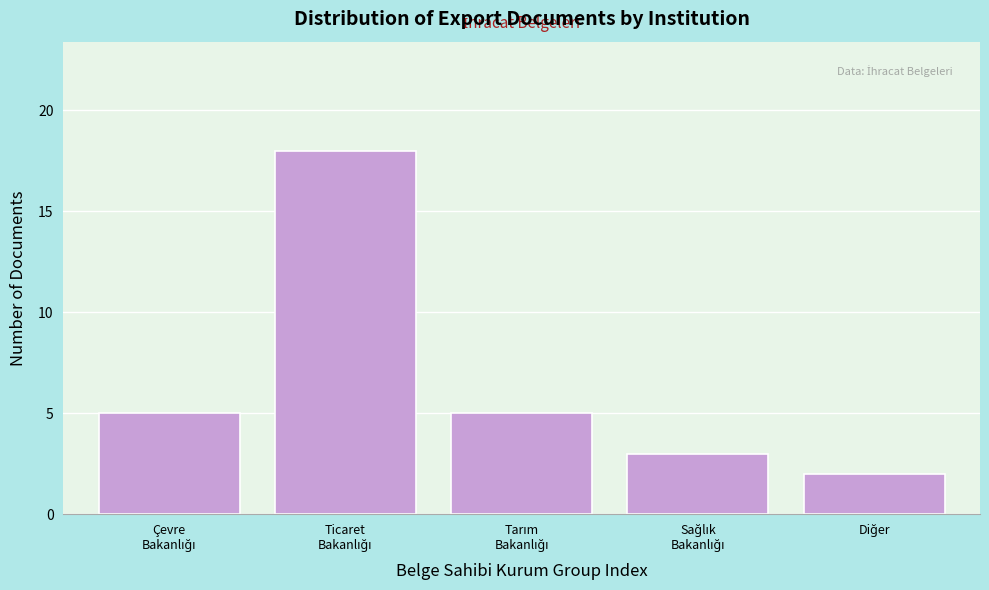

Reading right to left, extract all data points from this chart.

2	3	5	18	5